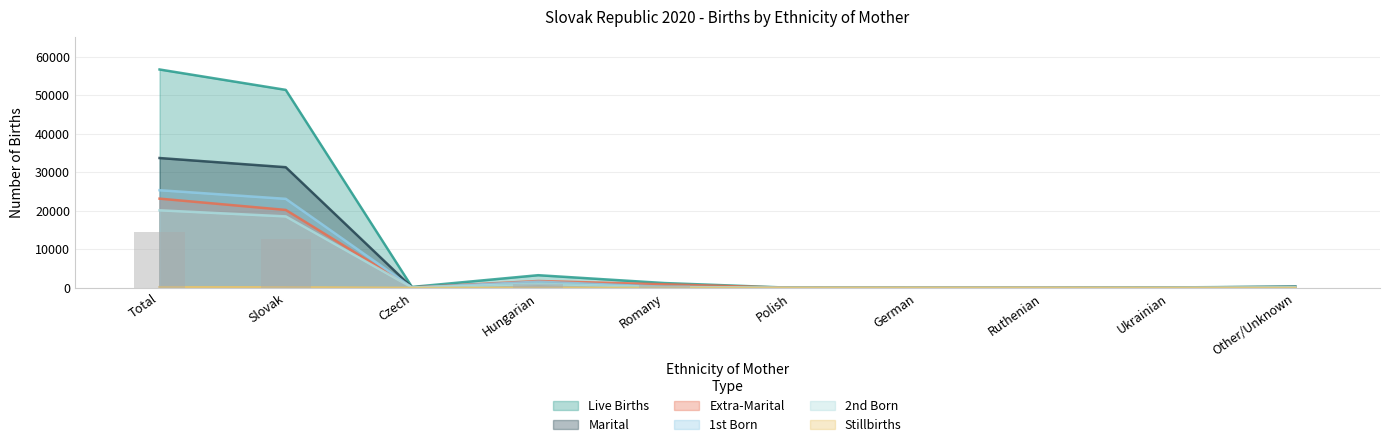

At which category does the chart reach its peak across all series?

Total